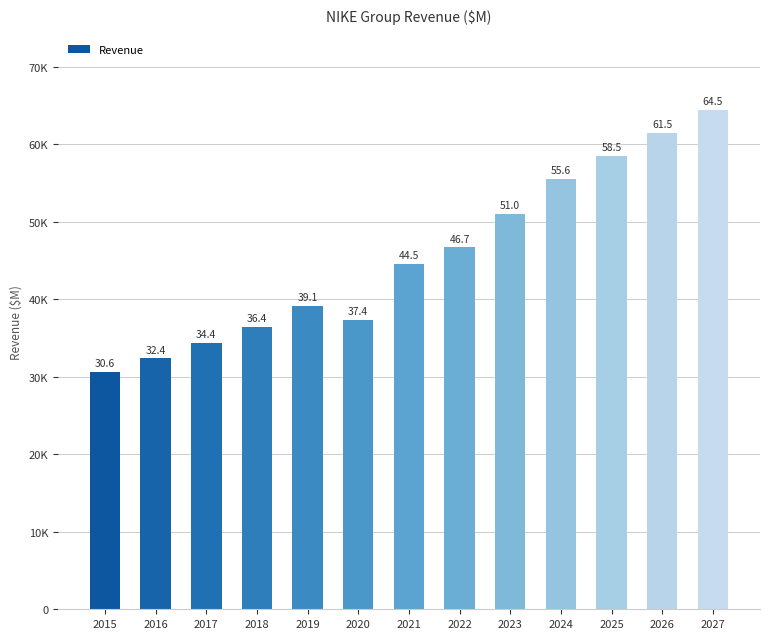

Reading left to right, extract all data points from this chart.

2015=30601	2016=32376	2017=34350	2018=36397	2019=39117	2020=37403	2021=44538	2022=46710	2023=51040	2024=55561	2025=58539	2026=61476	2027=64491